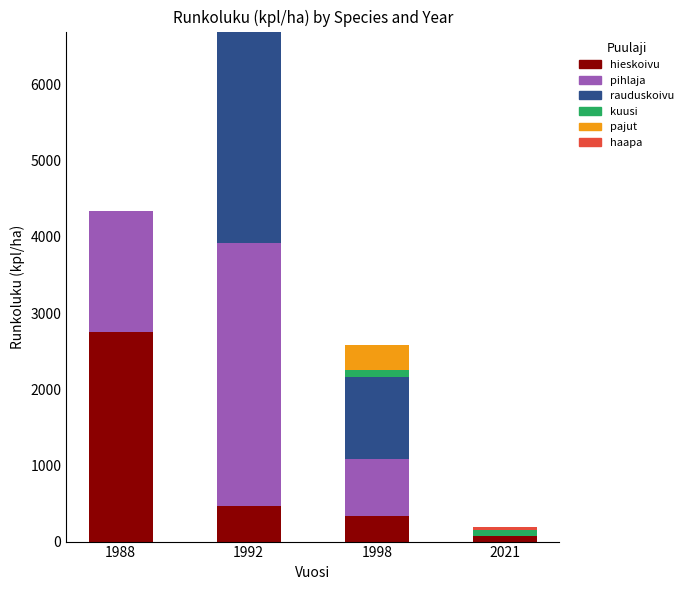

What is the average value of the hieskoivu series?

905